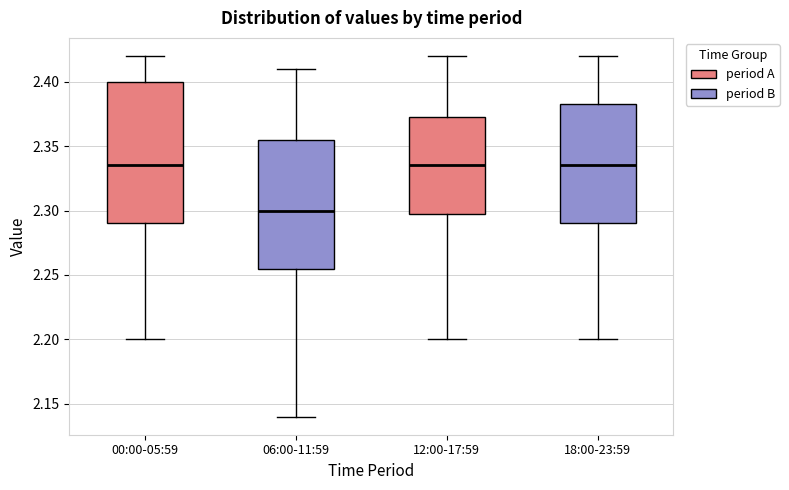

Reading left to right, read every box against the y-axis: the position of its median line, the range the box covers, and the ends of its whiskers. The values are not printed on the chart, so give them approximately, as read against the axis.

00:00-05:59: median 2.335, box 2.290 to 2.400, whiskers 2.200 to 2.420
06:00-11:59: median 2.300, box 2.255 to 2.355, whiskers 2.140 to 2.410
12:00-17:59: median 2.335, box 2.300 to 2.375, whiskers 2.200 to 2.420
18:00-23:59: median 2.335, box 2.290 to 2.385, whiskers 2.200 to 2.420